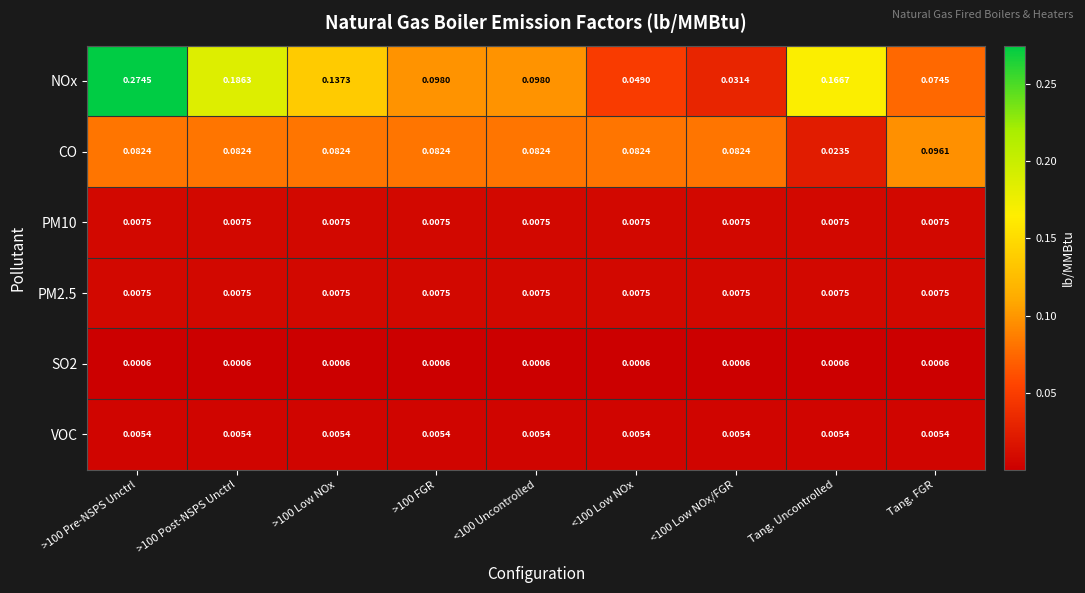

Is the value of SO2 at <100 Low NOx/FGR greater than the value of VOC at <100 Low NOx?

No